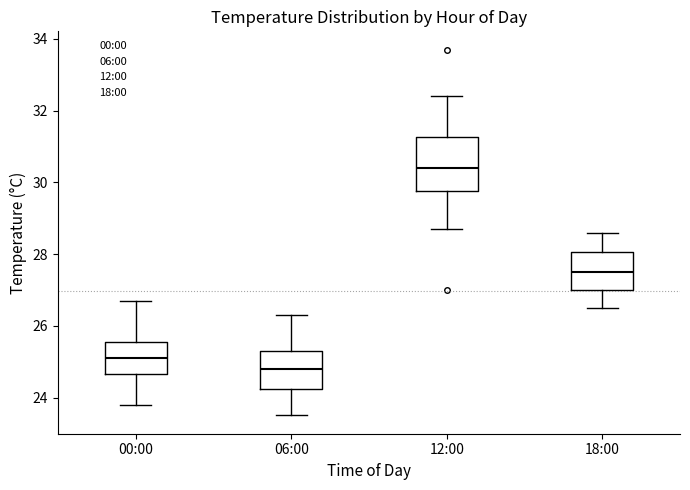

Which box has the highest median line?

12:00